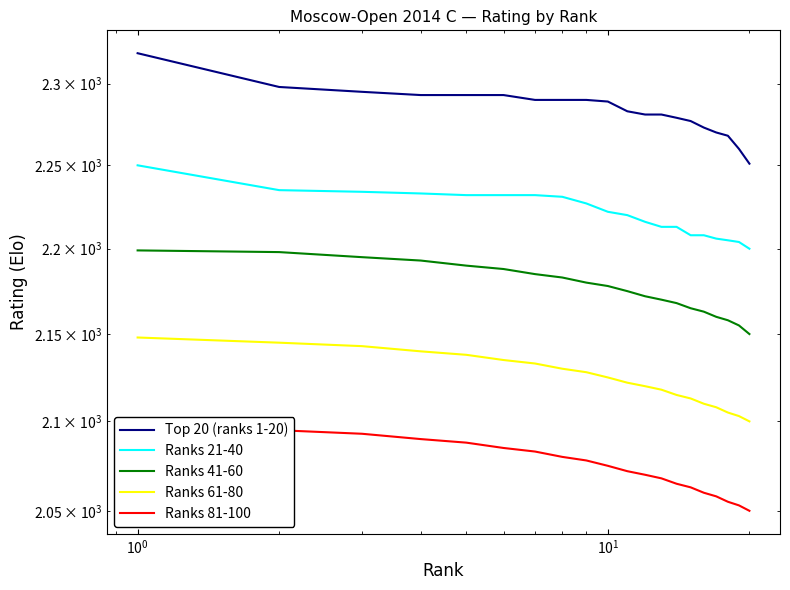

Which series has the widest spread of values?

Top 20 (ranks 1-20)